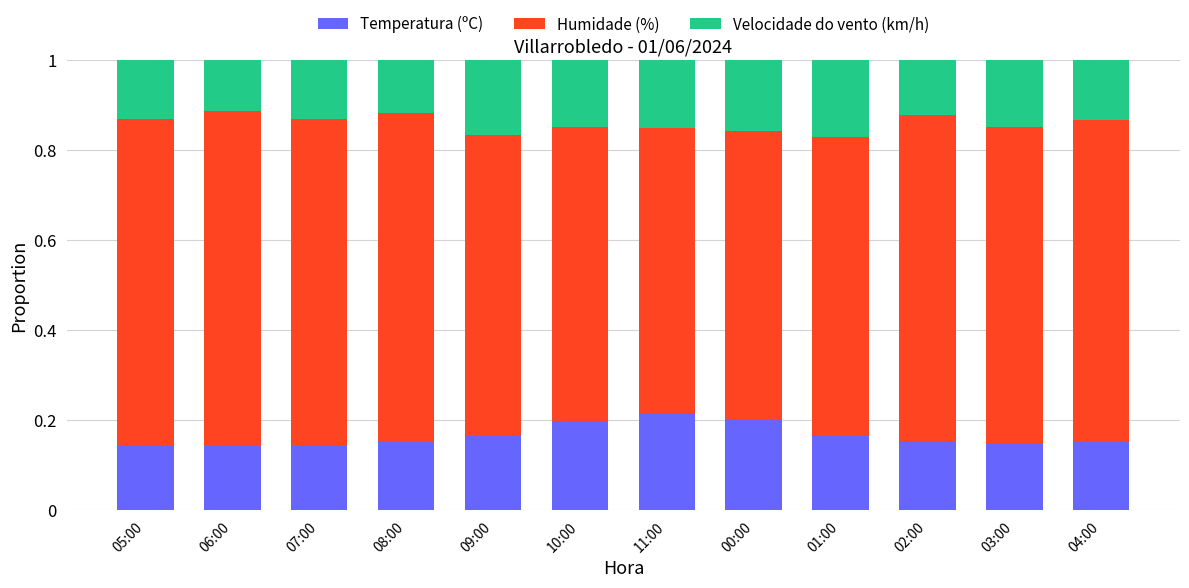

Are the bars grouped side by side (vs. stacked)?

No